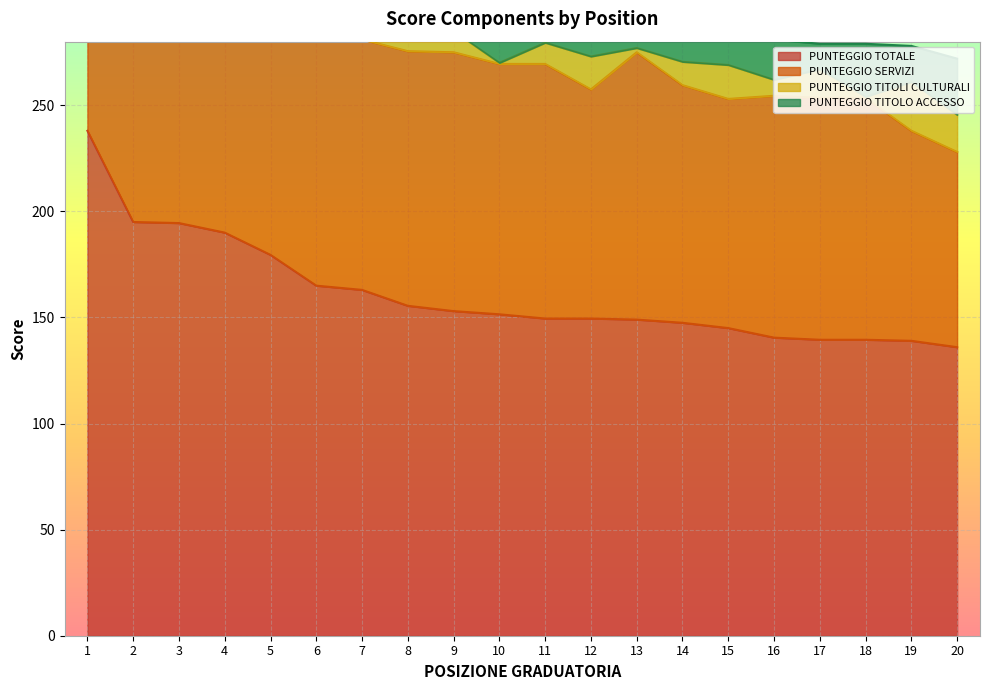

What is the average value of the PUNTEGGIO TOTALE series?

161.0